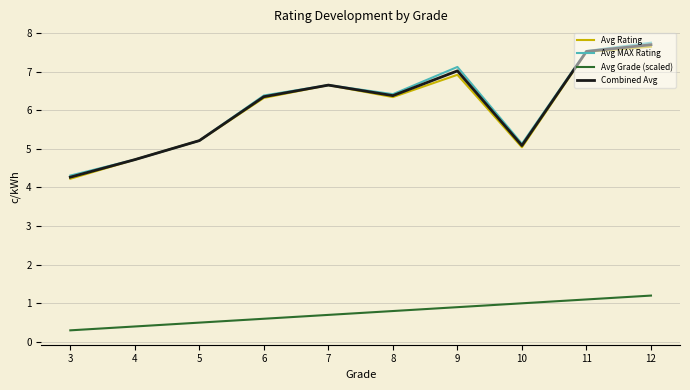

How many lines are shown in the chart?

4